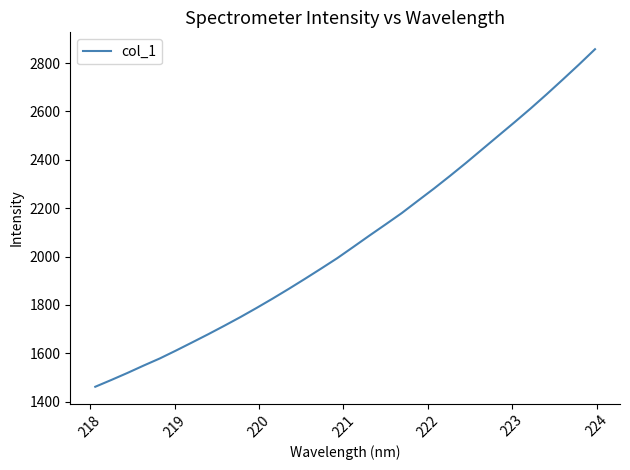

Does the chart display data point markers on the line(s)?

No